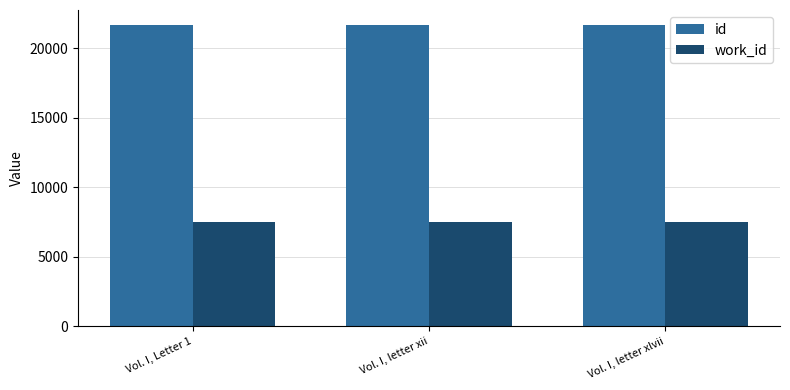

What value does the id series have at Vol. I, letter xii?

21672